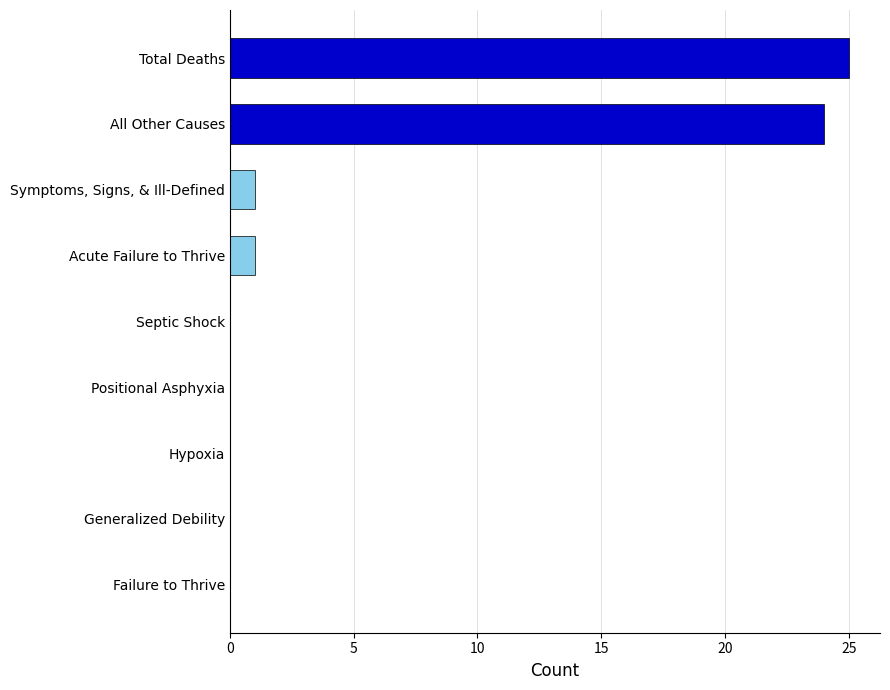

What is the greatest value displayed?

25